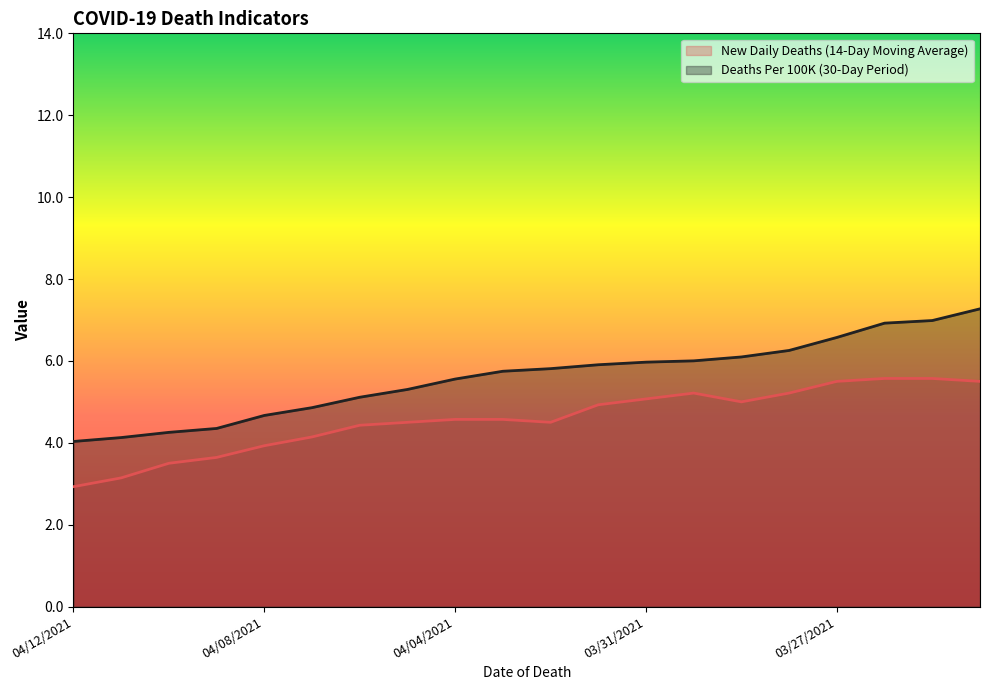

Where is New Daily Deaths (14-Day Moving Average) nearest to the value 4?

04/08/2021